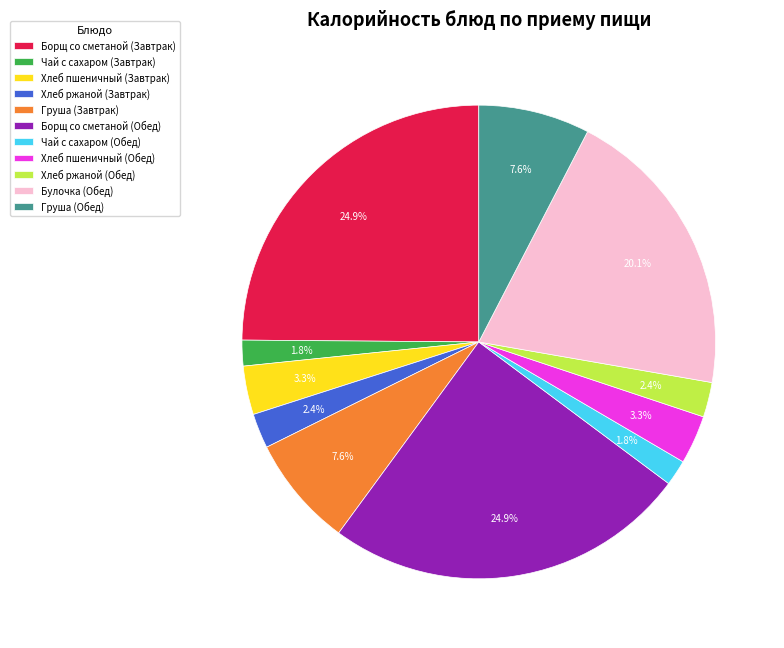

Approximately how many times larger is the value at Хлеб ржаной (Завтрак) compared to Хлеб ржаной (Обед)?

1.0